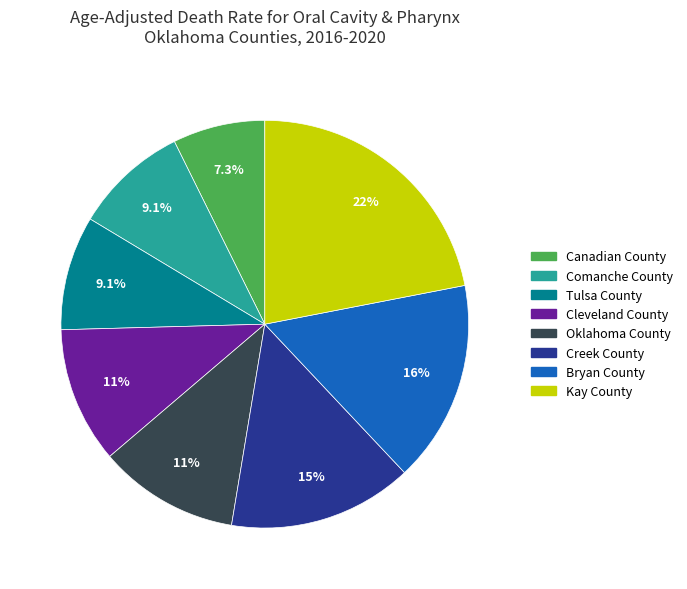

Is there any slice that represents more than half of the pie?

No